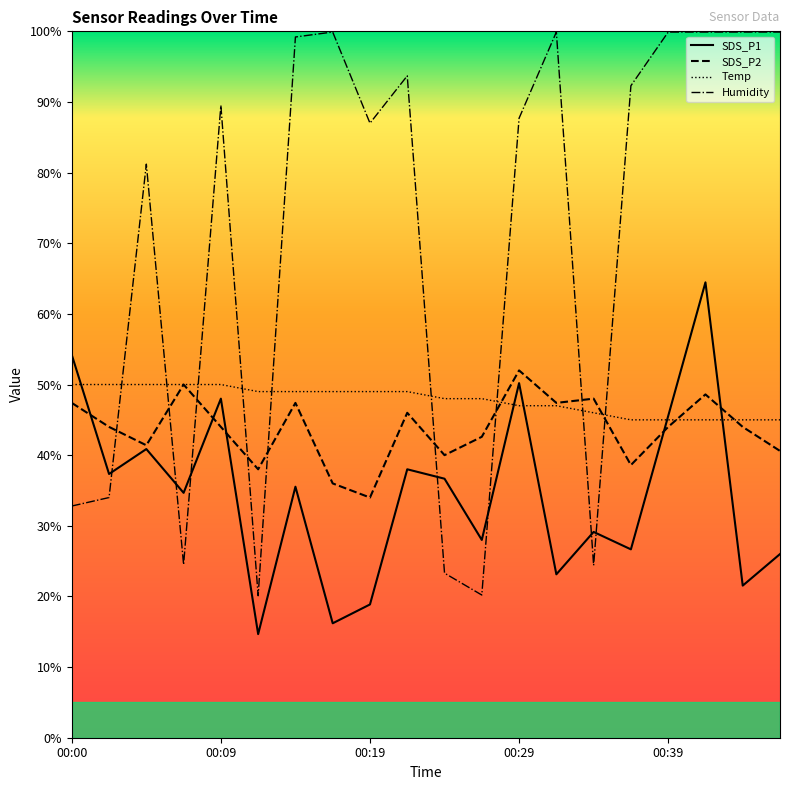

What are all the series names shown in the legend?

SDS_P1, SDS_P2, Temp, Humidity